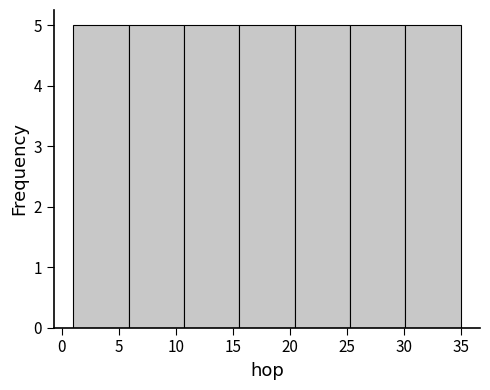

What is the height of the bar covering 15.5 to 20.5 on the x-axis? Neither the bar edges nor the heights are printed on the chart, so give them approximately, as read against the axes.

5